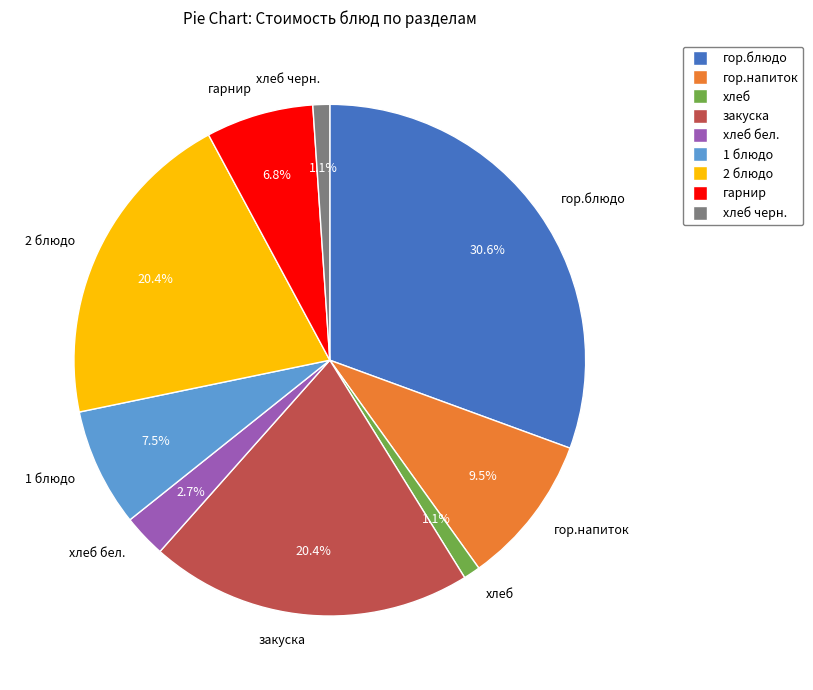

To the nearest percent, what is the average slice percentage?

11%